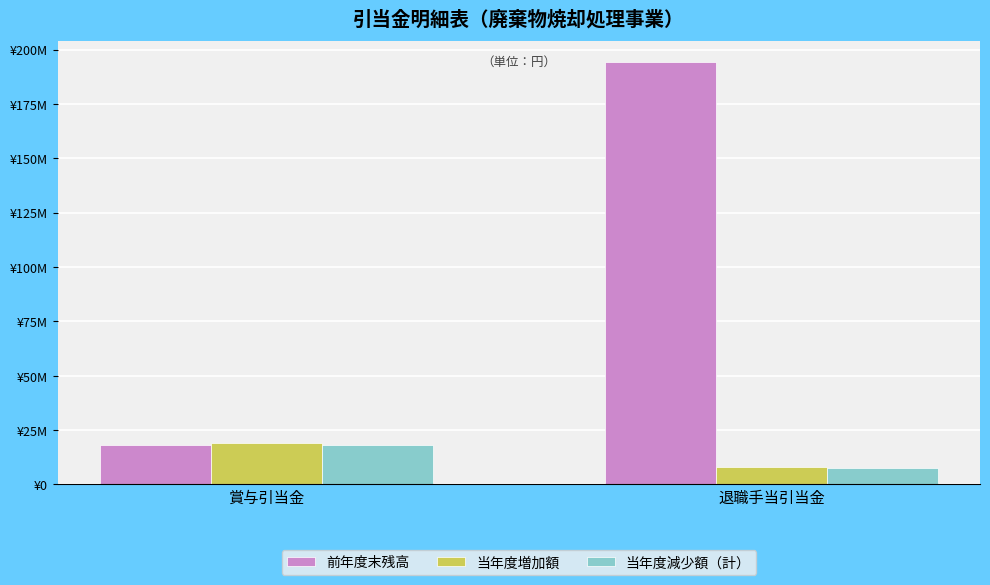

Which series changed the most between 賞与引当金 and 退職手当引当金?

前年度末残高